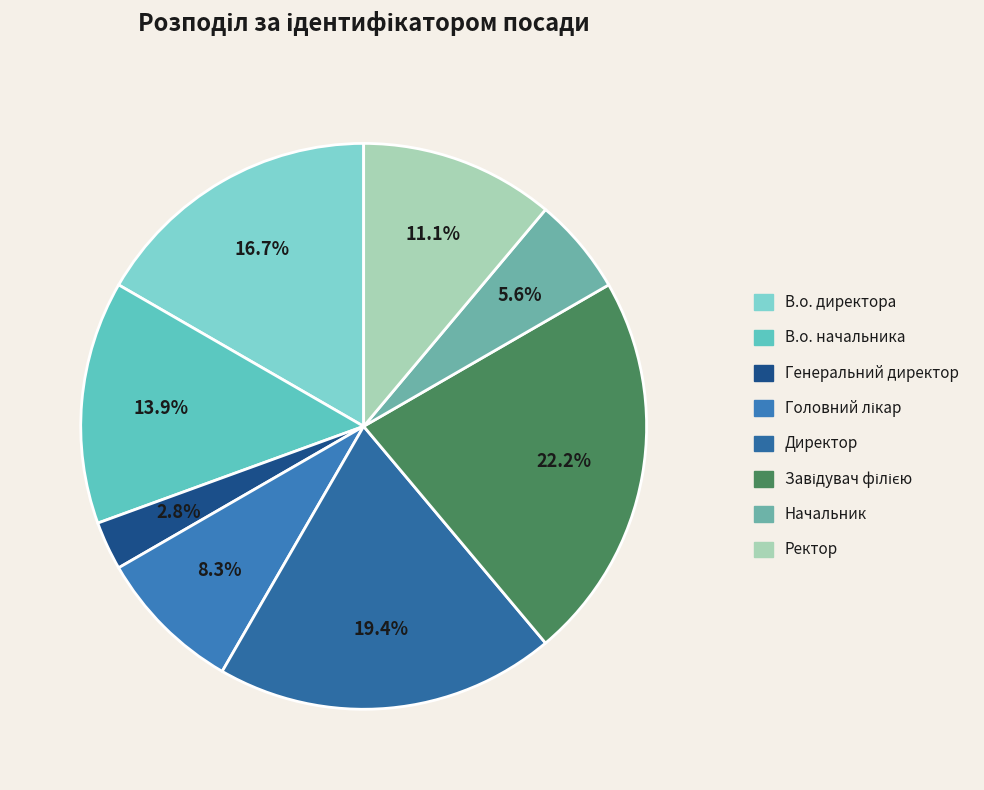

Which slice is the largest?

Завідувач філією